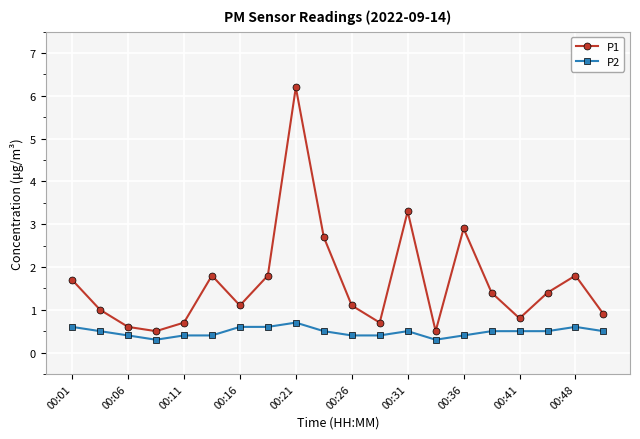

In P1, how many points are higher than both neighbors (excluding endpoints)?

5